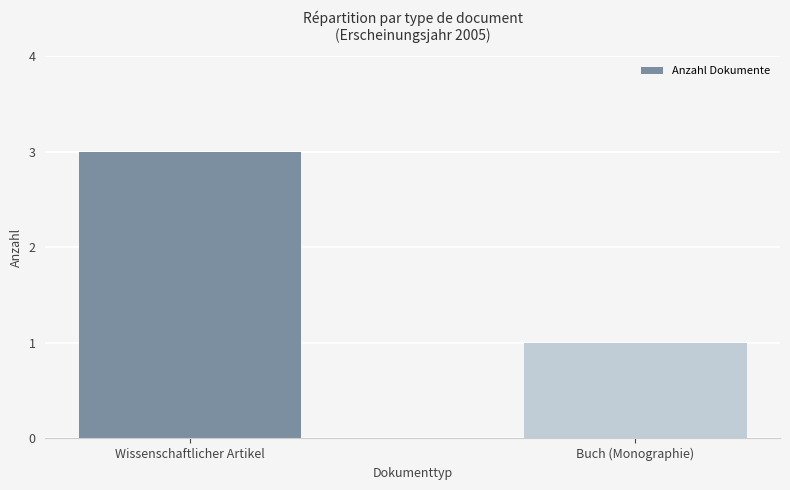

What is the sum of the values at Wissenschaftlicher Artikel and Buch (Monographie)?

4